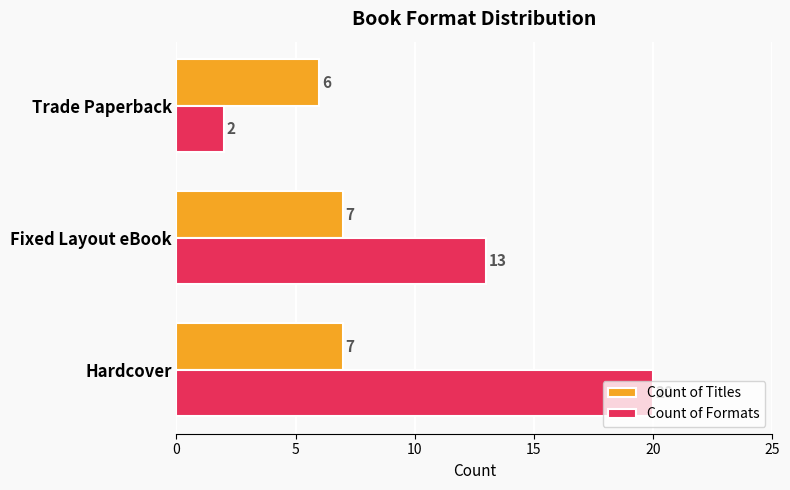

What is the difference between the maximum and minimum values in the Count of Formats series?

18